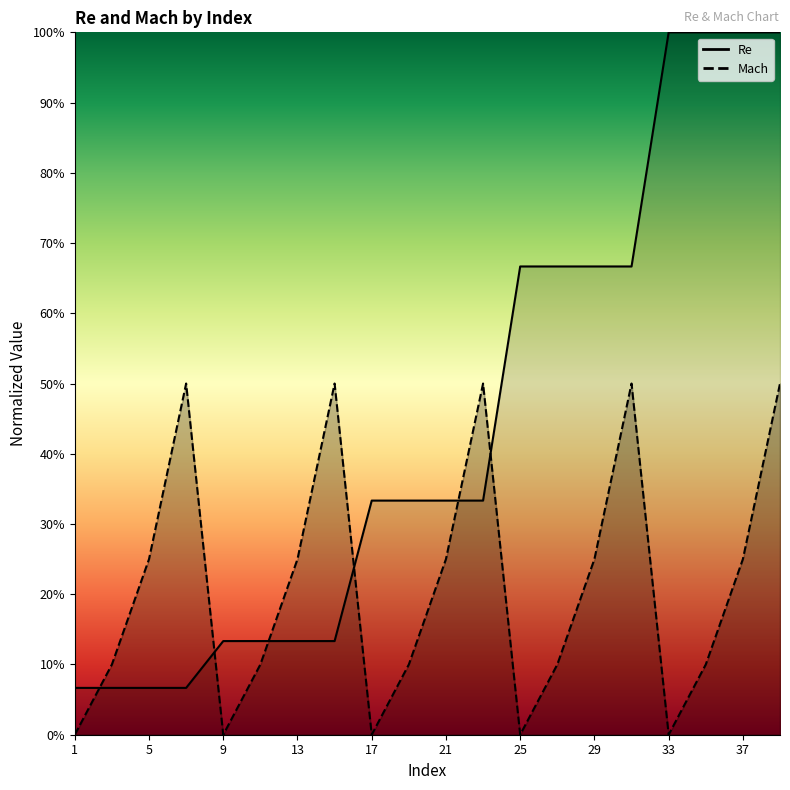

True or false: Re has more than 0 points higher than both neighbors.

False